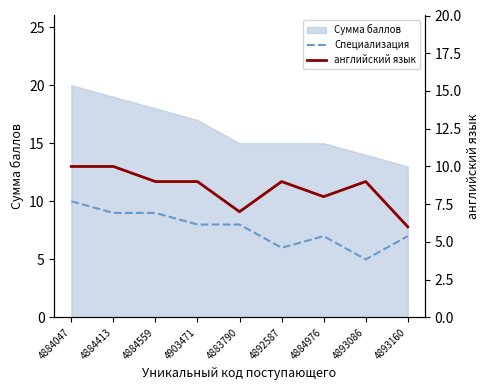

What is the difference between the Специализация values at 4892587 and 4893086?

1